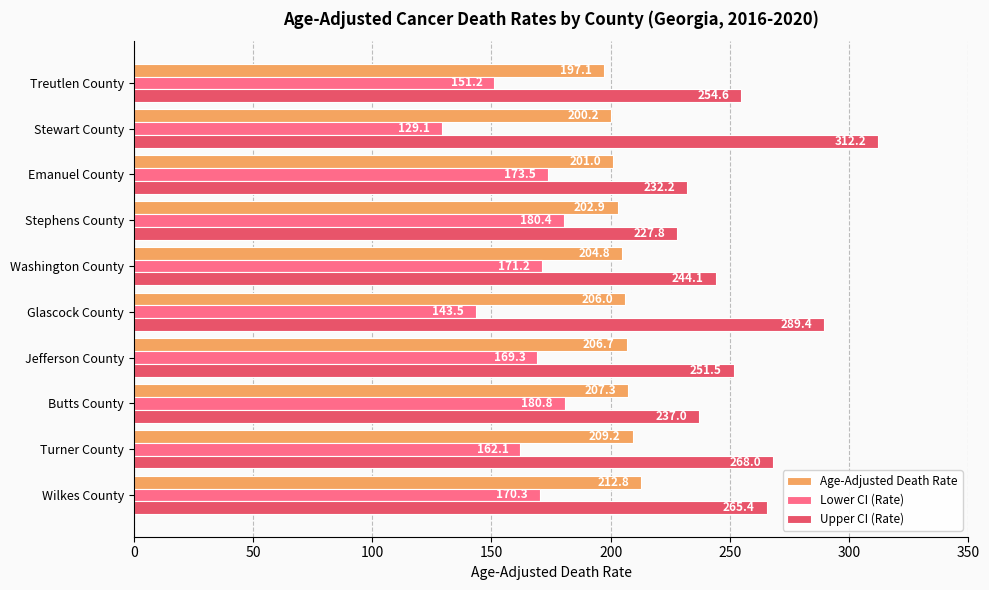

List the labels in order of Upper CI (Rate) value, largest first.

Stewart County, Glascock County, Turner County, Wilkes County, Treutlen County, Jefferson County, Washington County, Butts County, Emanuel County, Stephens County